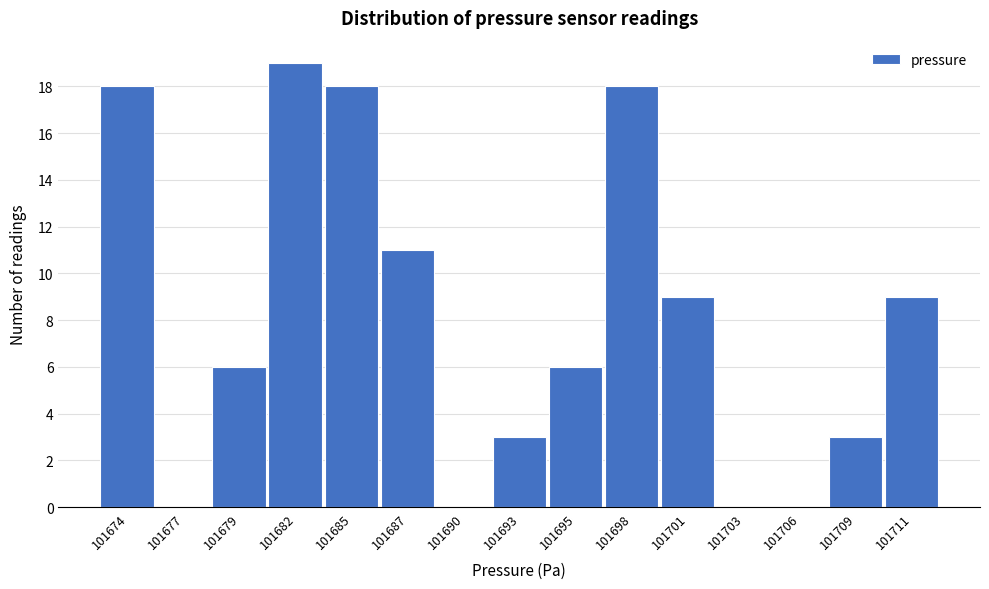

Reading left to right, list all the values displayed in this chart.

101674=18	101677=0	101679=6	101682=19	101685=18	101687=11	101690=0	101693=3	101695=6	101698=18	101701=9	101703=0	101706=0	101709=3	101711=9